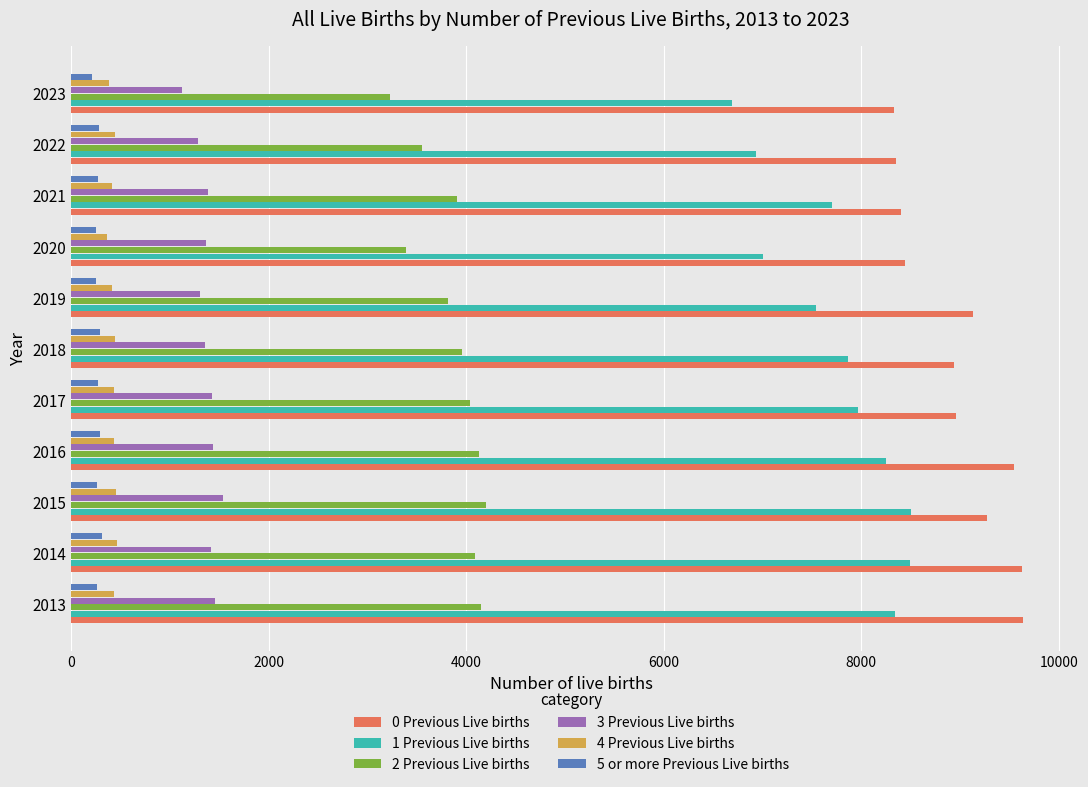

Is the value of 3 Previous Live births at 2018 greater than the value of 1 Previous Live births at 2017?

No